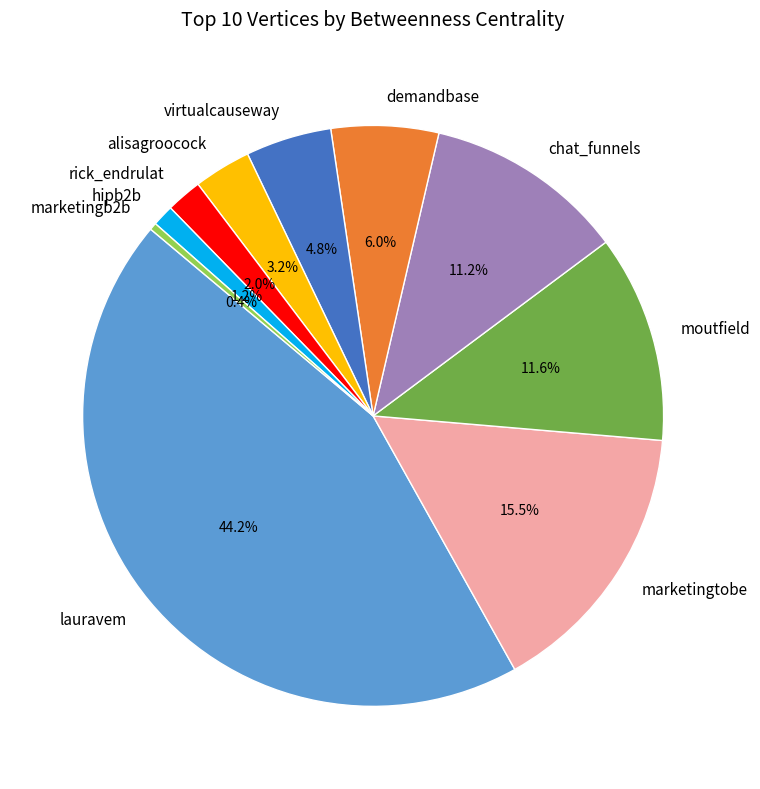

Approximately how many times larger is the value at chat_funnels compared to alisagroocock?

3.5